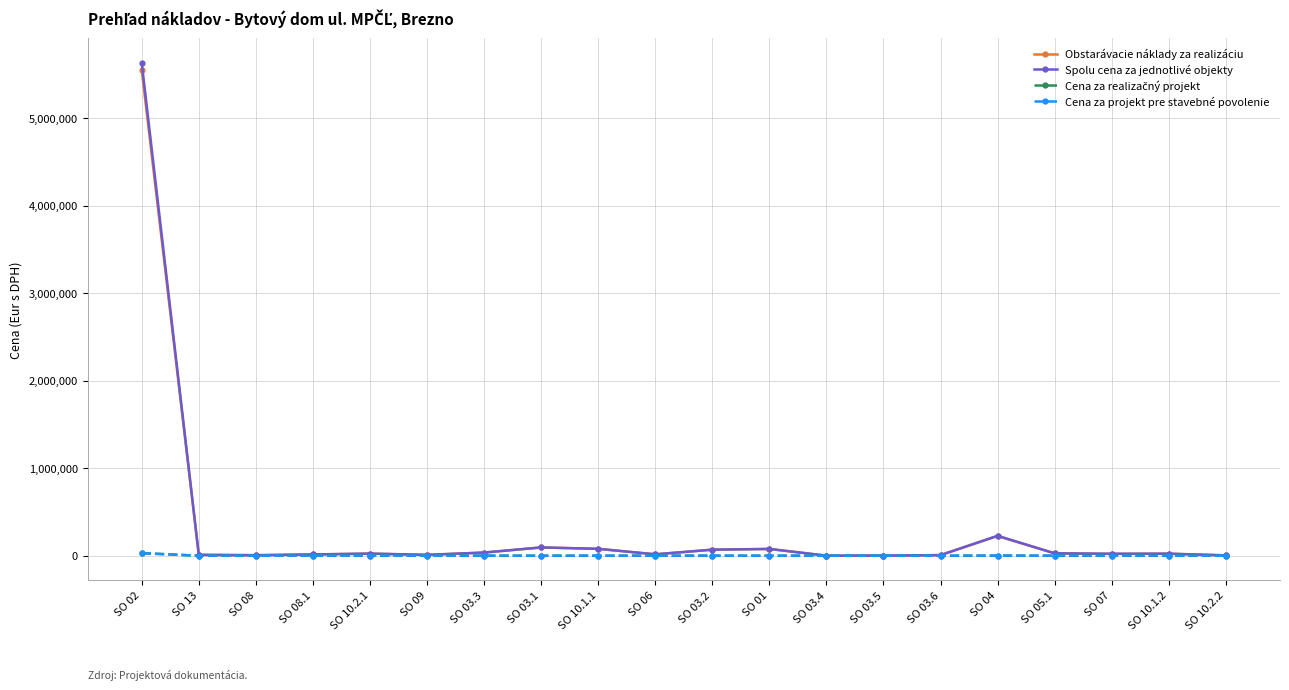

Is this an area chart (filled region under the line)?

No